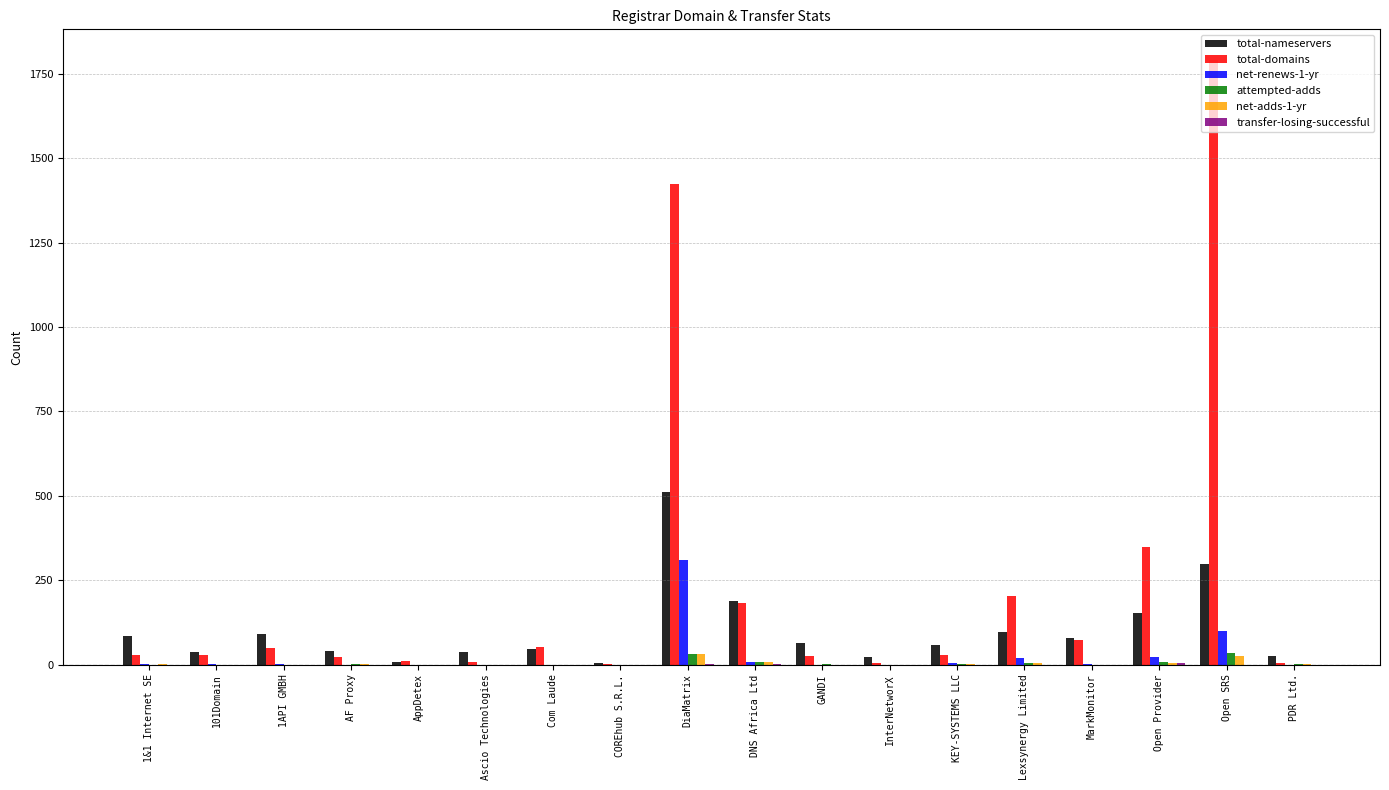

Which series has the largest range (max minus min)?

total-domains